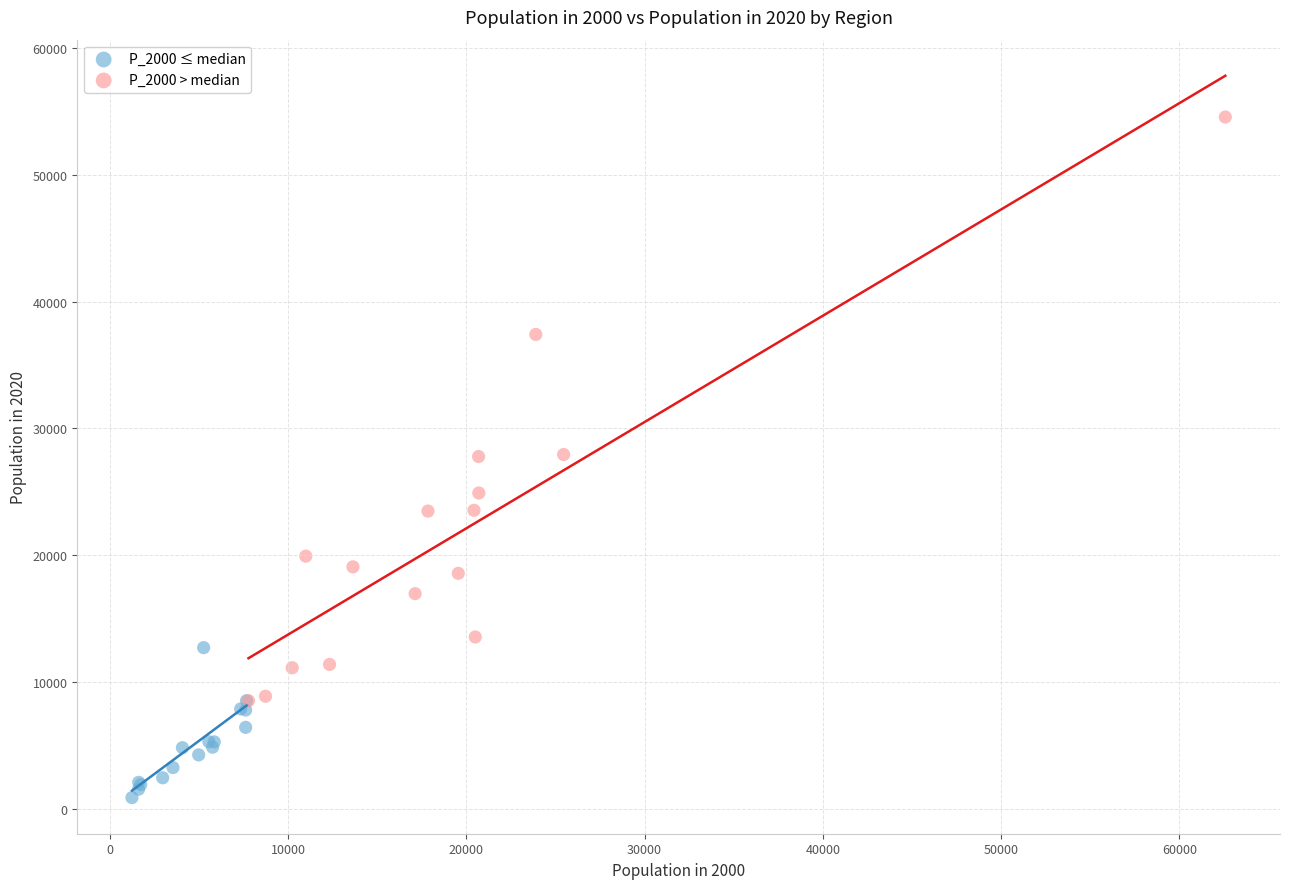

What are all the series names shown in the legend?

P_2000 ≤ median, P_2000 > median